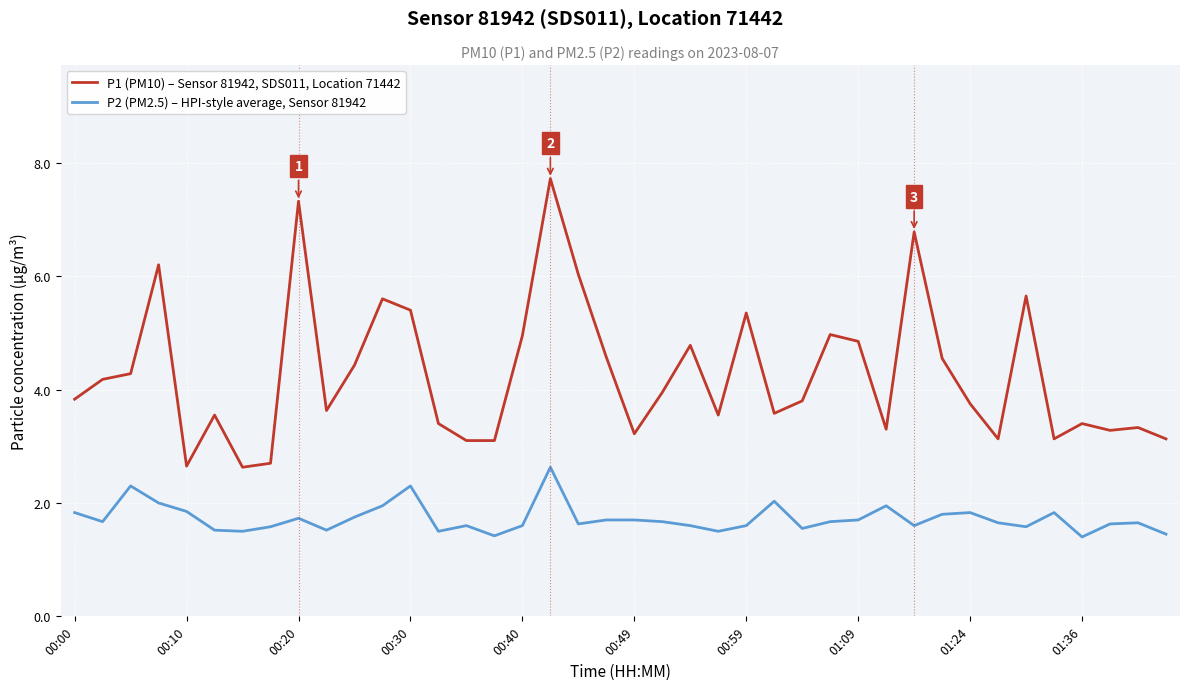

What is the difference between the maximum and minimum values in the P1 (PM10) – Sensor 81942, SDS011, Location 71442 series?

5.1